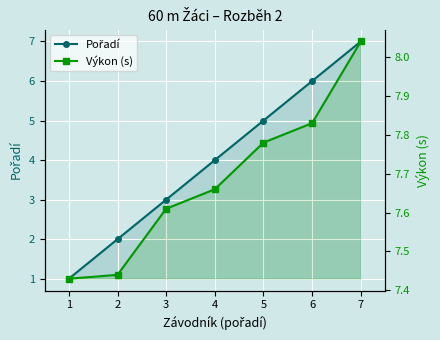

Rank the series by their maximum value, from lowest to highest.

Pořadí, Výkon (s)